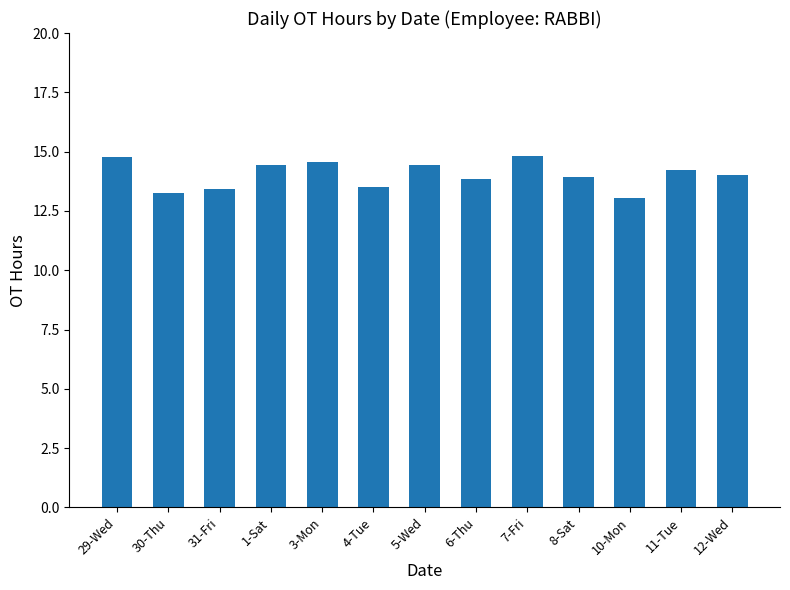

Count the number of data series in this chart.

1